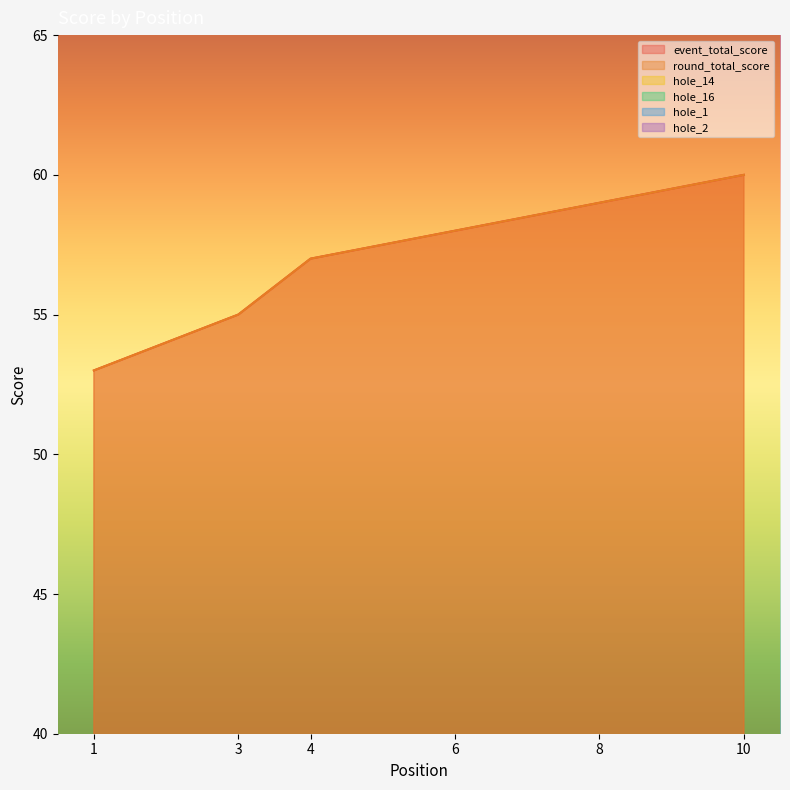

What is the smallest value displayed?

2